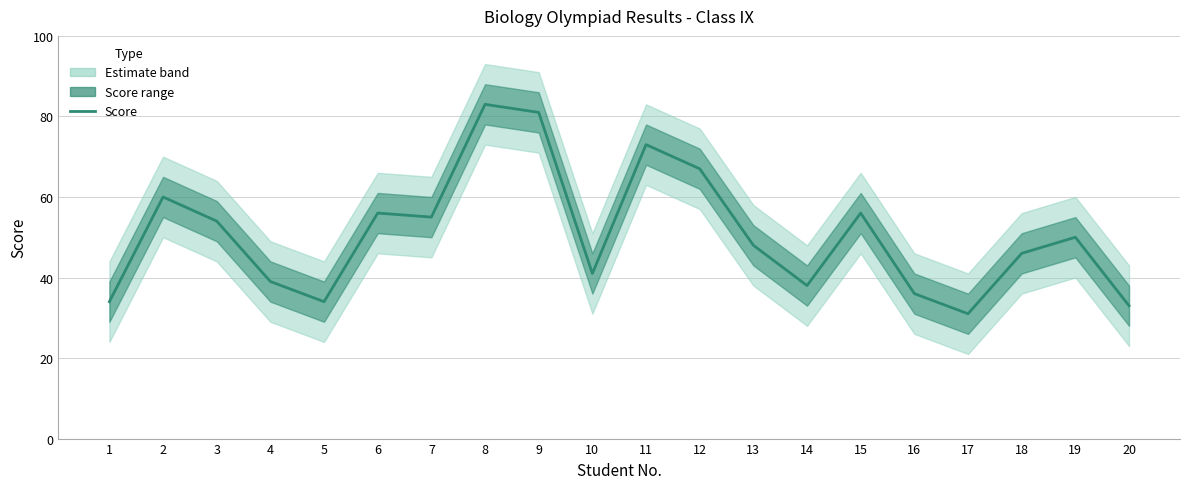

What is the sum of all values?

1015